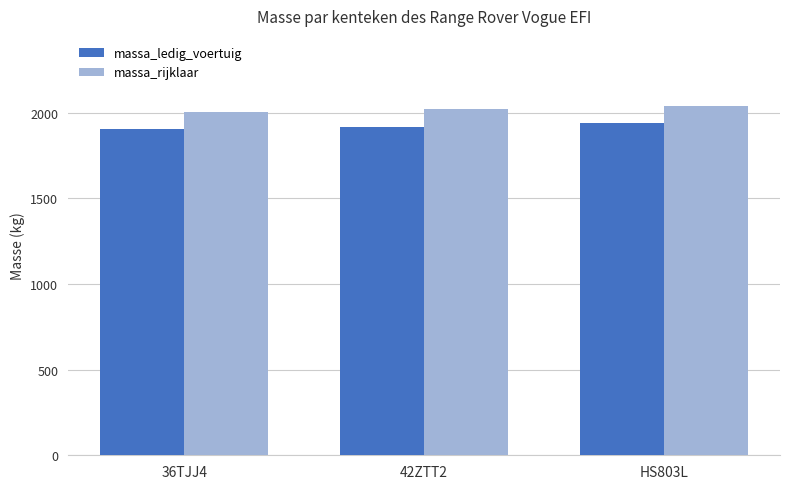

How many values in the massa_ledig_voertuig series are below 1920?

1